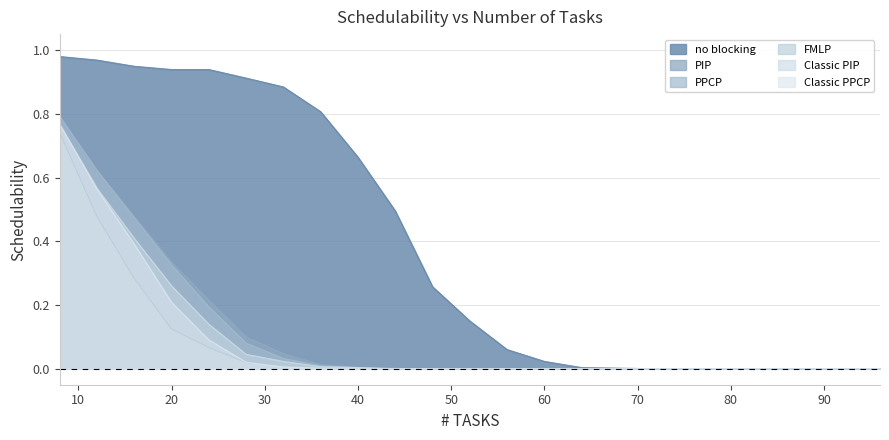

How many lines are shown in the chart?

6